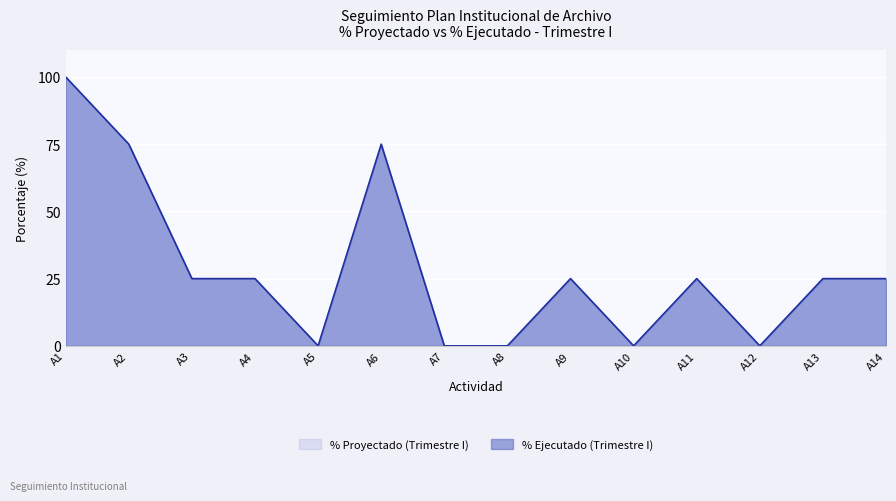

True or false: the data shows 55 at A10.

False